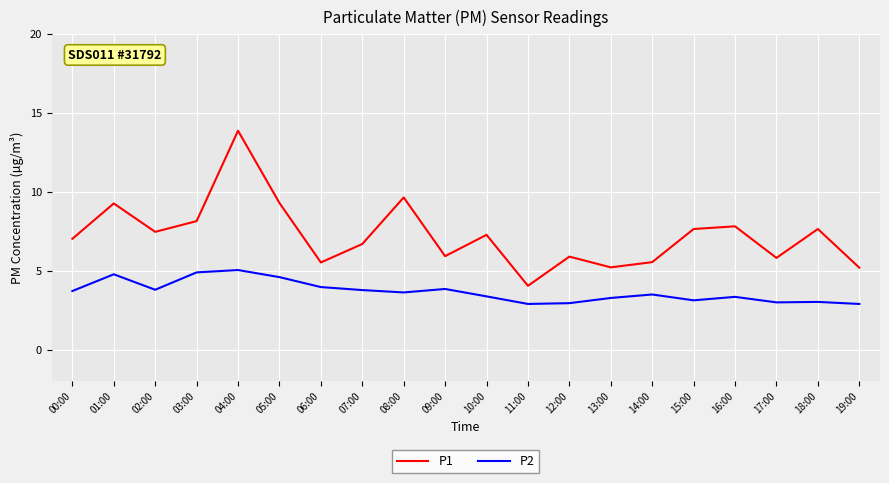

The P2 series shows 6.6 at 01:00. True or false?

False